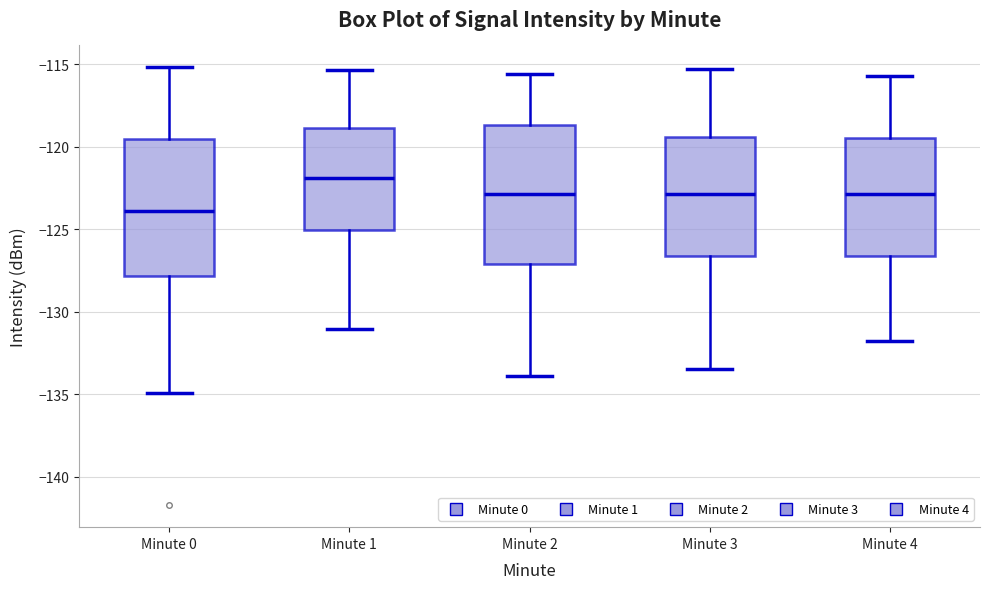

Reading left to right, transcribe this box plot: for each box, give where its median line is, the range the box spans, and where its two whiskers end, as read against the y-axis. The values are not printed on the chart, so give them approximately, as read against the axis.

Minute 0: median -124.0, box -128.0 to -119.5, whiskers -135.0 to -115.0
Minute 1: median -122.0, box -125.0 to -119.0, whiskers -131.0 to -115.5
Minute 2: median -123.0, box -127.0 to -118.5, whiskers -134.0 to -115.5
Minute 3: median -123.0, box -126.5 to -119.5, whiskers -133.5 to -115.5
Minute 4: median -123.0, box -126.5 to -119.5, whiskers -132.0 to -115.5